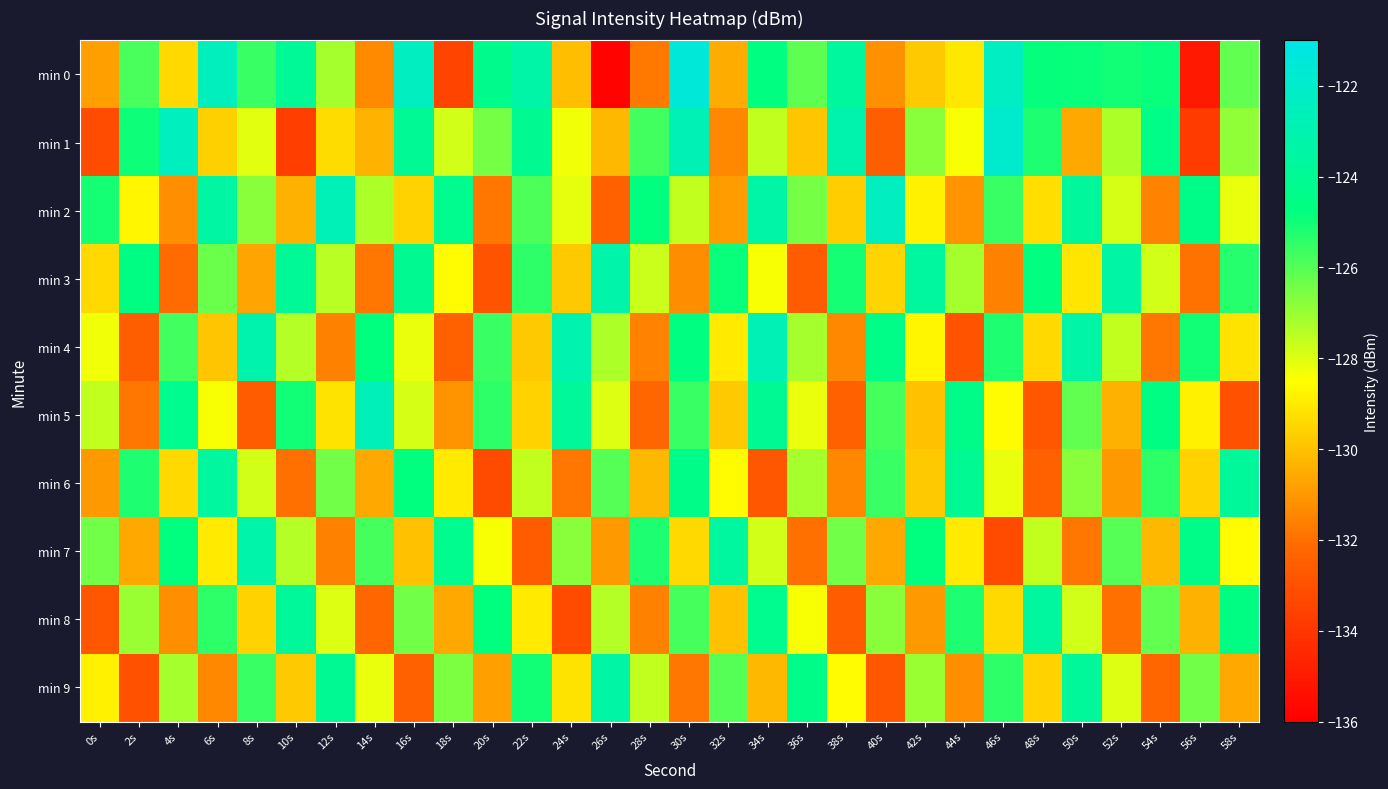

At which category is the sum across all series the highest?

30s